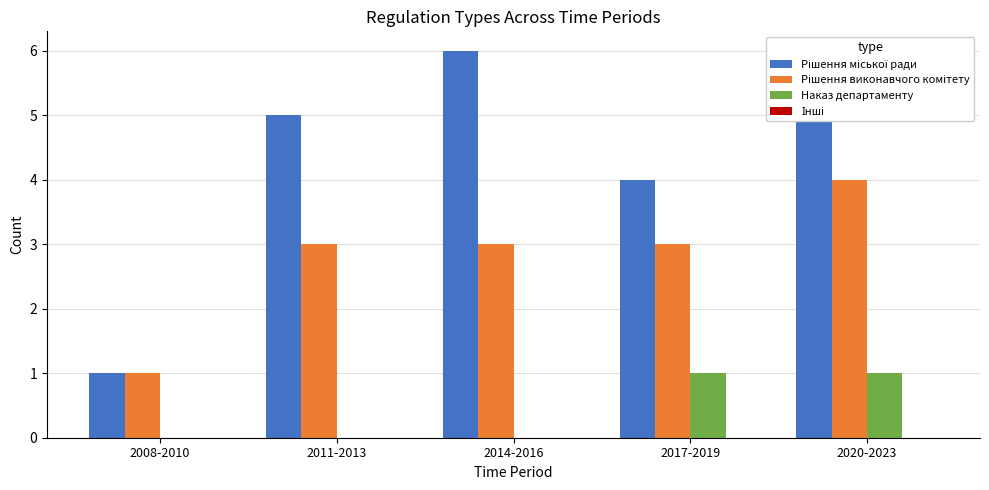

What is the maximum value shown in the chart?

6